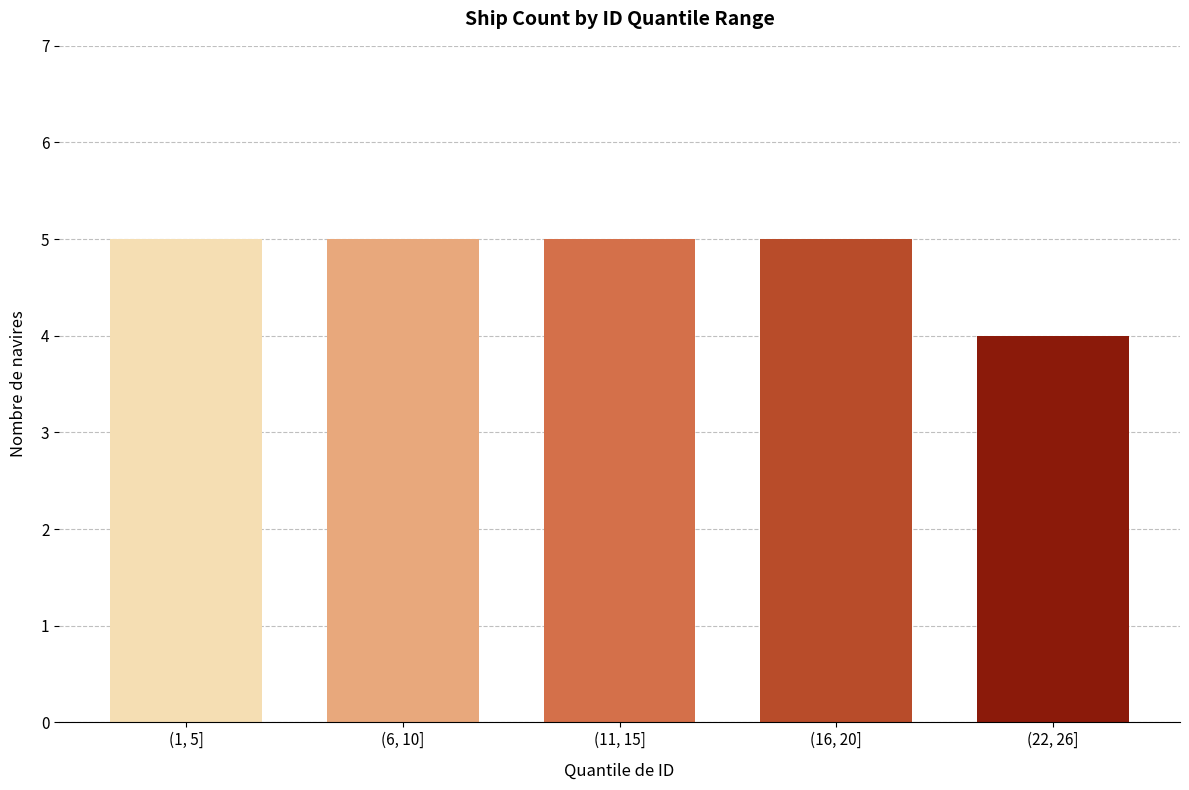

Reading right to left, list all the values displayed in this chart.

(22, 26]=4	(16, 20]=5	(11, 15]=5	(6, 10]=5	(1, 5]=5